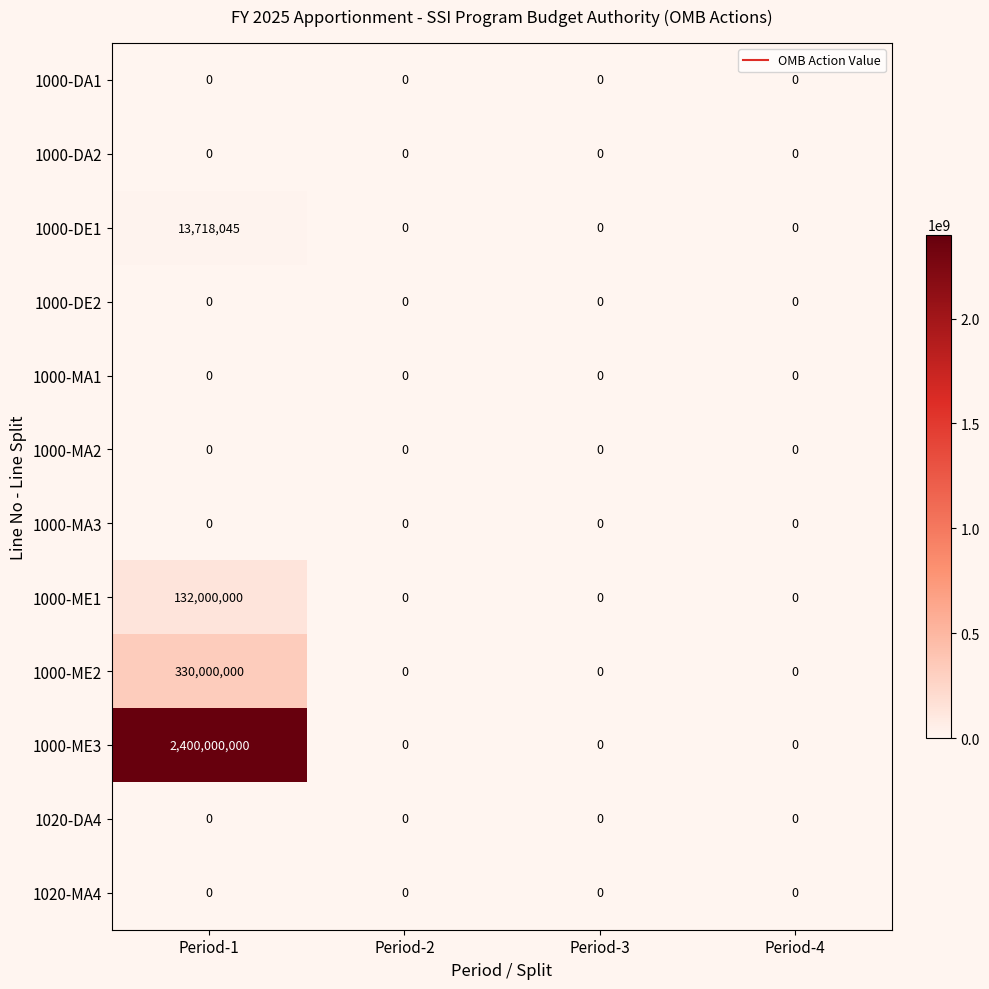

The 1000-DE1 series shows 0 at Period-2. True or false?

True